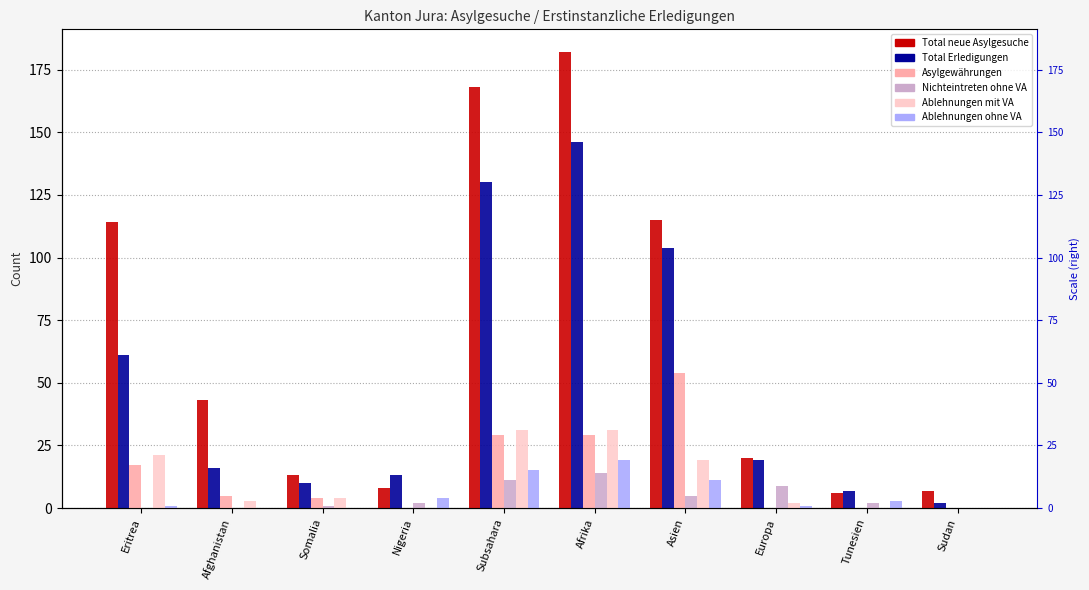

How many data points in Ablehnungen ohne VA are less than 3?

5